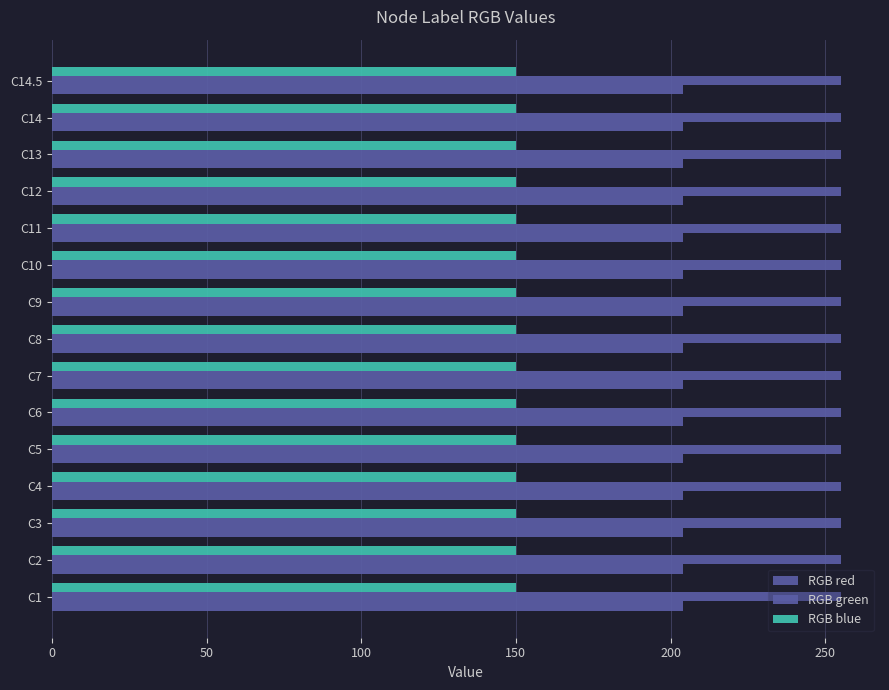

Is the value of RGB green at C14 greater than the value of RGB red at C3?

Yes